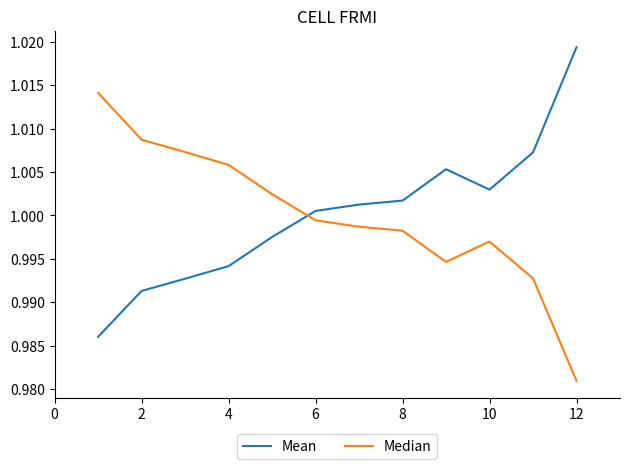

How many series are shown in this chart?

2